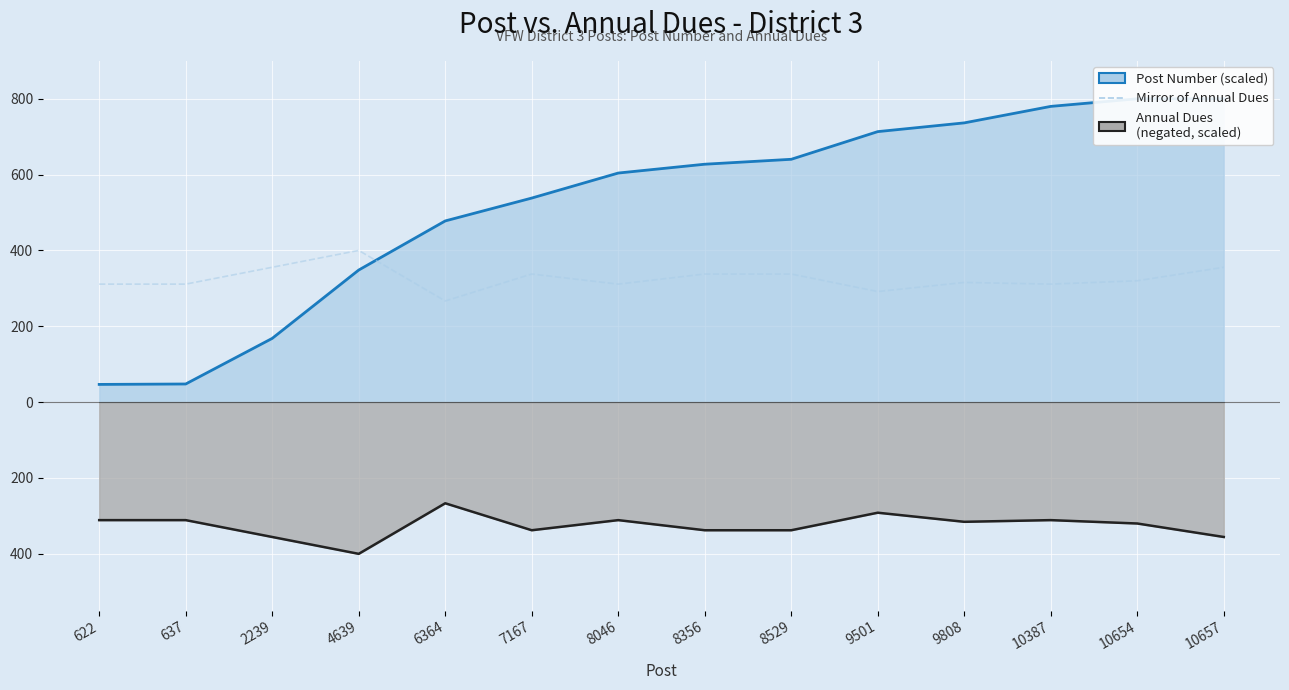

Is the value of Annual Dues (negated, scaled) at 6364 greater than the value of Mirror of Annual Dues at 8046?

No